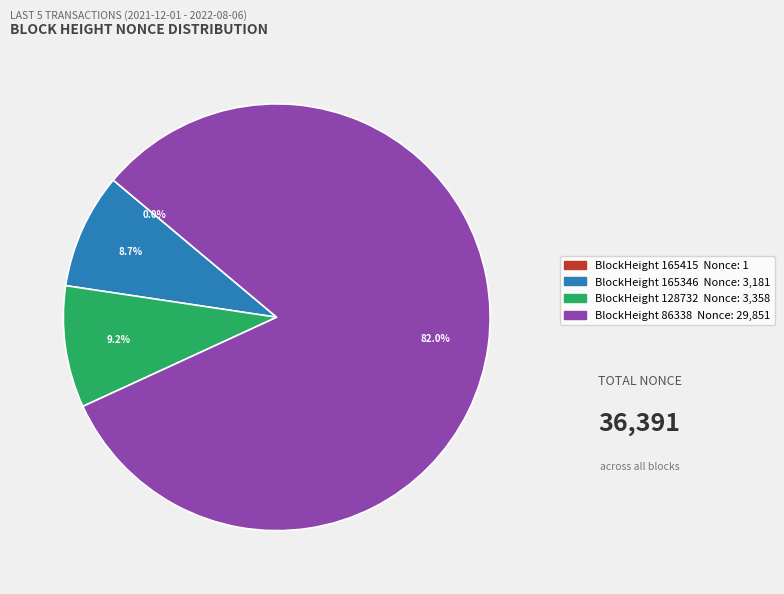

Is there any slice that represents more than half of the pie?

Yes